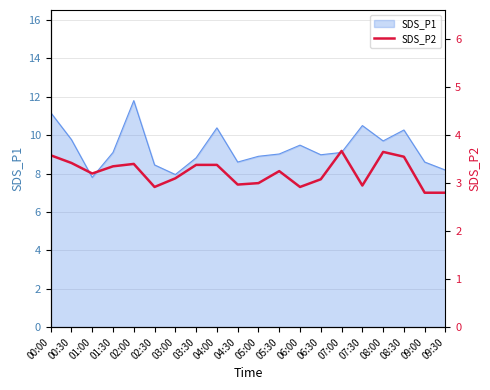

How many data points are less than 3?

6